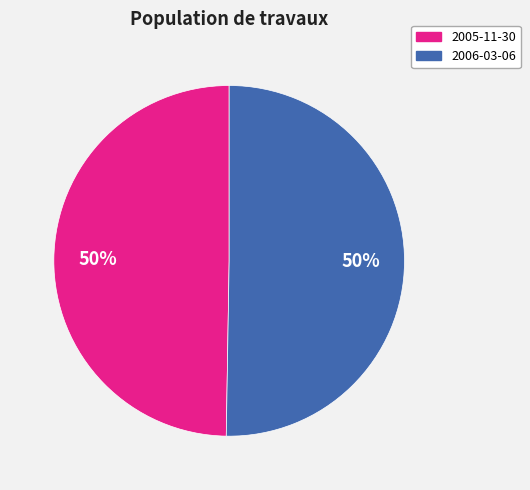

To the nearest percent, what is the average slice percentage?

50%